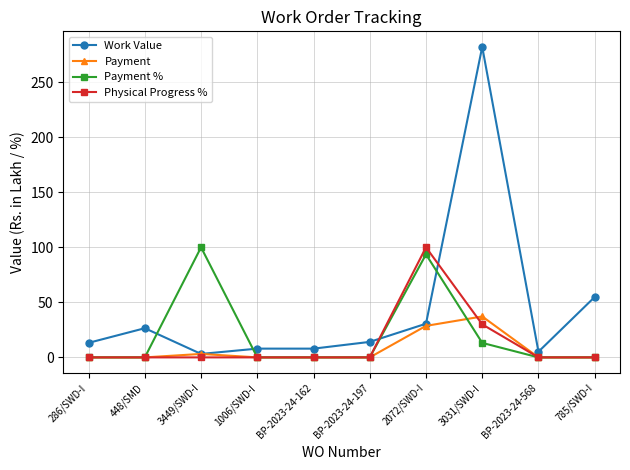

Which series changed the most between 286/SWD-I and 2072/SWD-I?

Physical Progress %